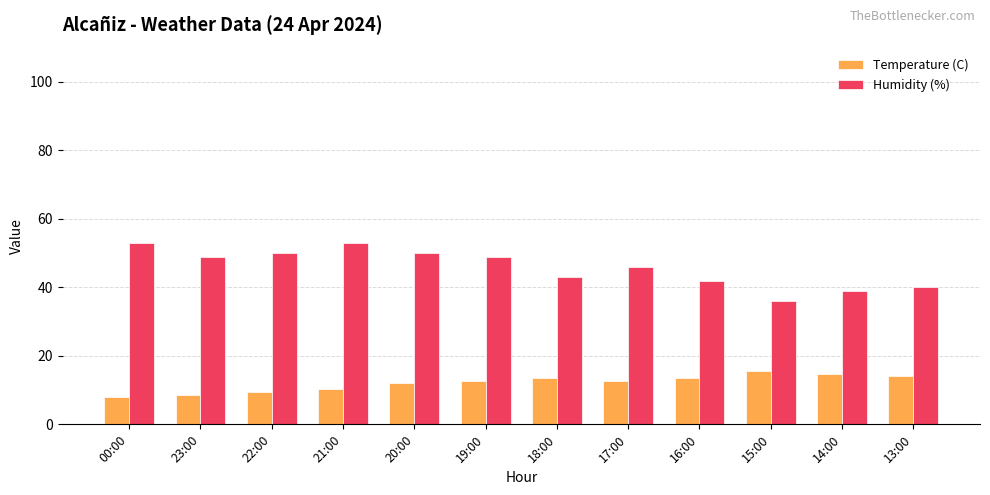

What position from the right is 15:00?

3